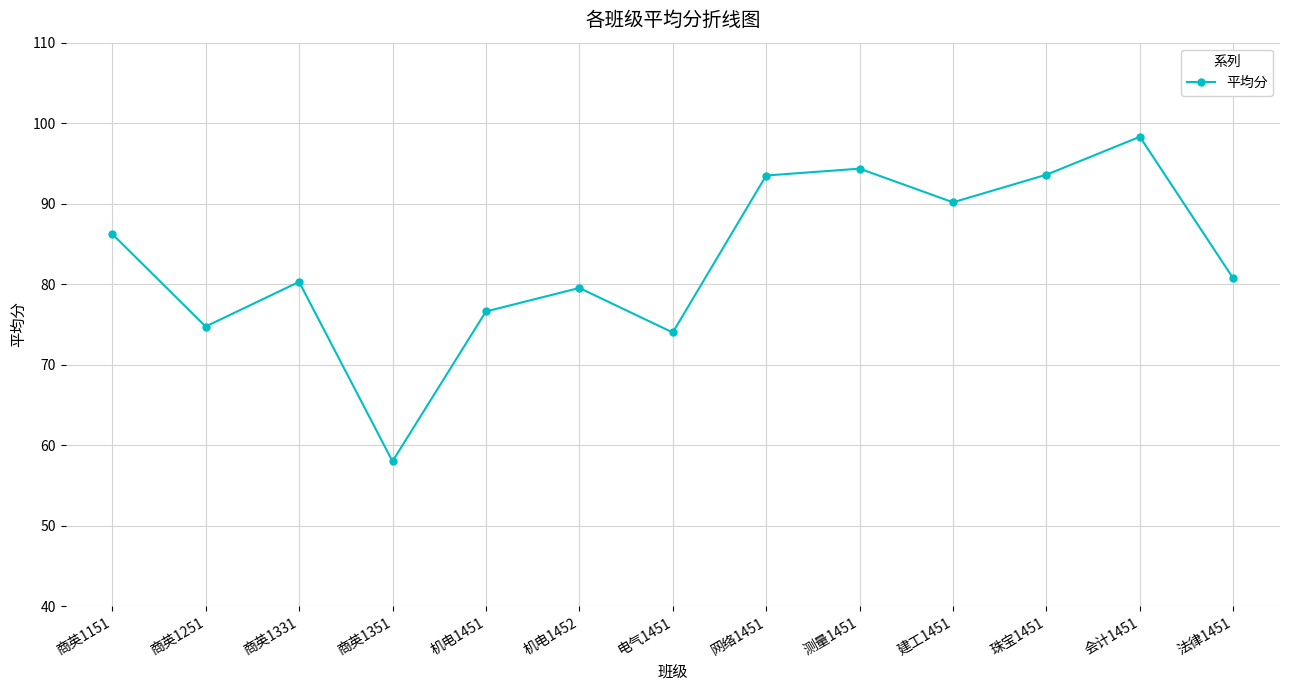

What is the smallest value displayed?

58.0